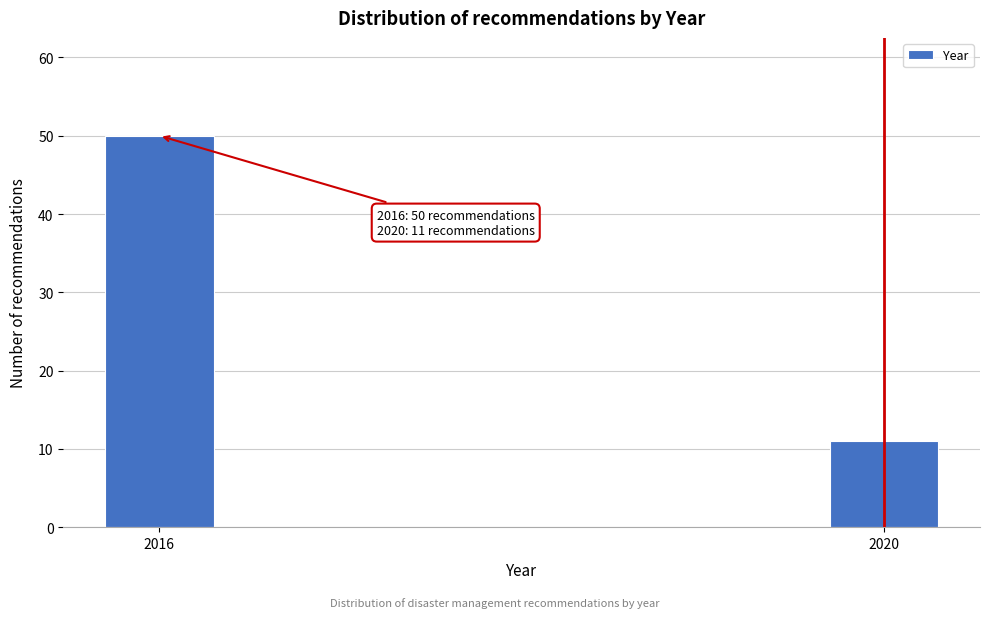

Reading left to right, what are all the values shown in this chart?

2016=50	2020=11